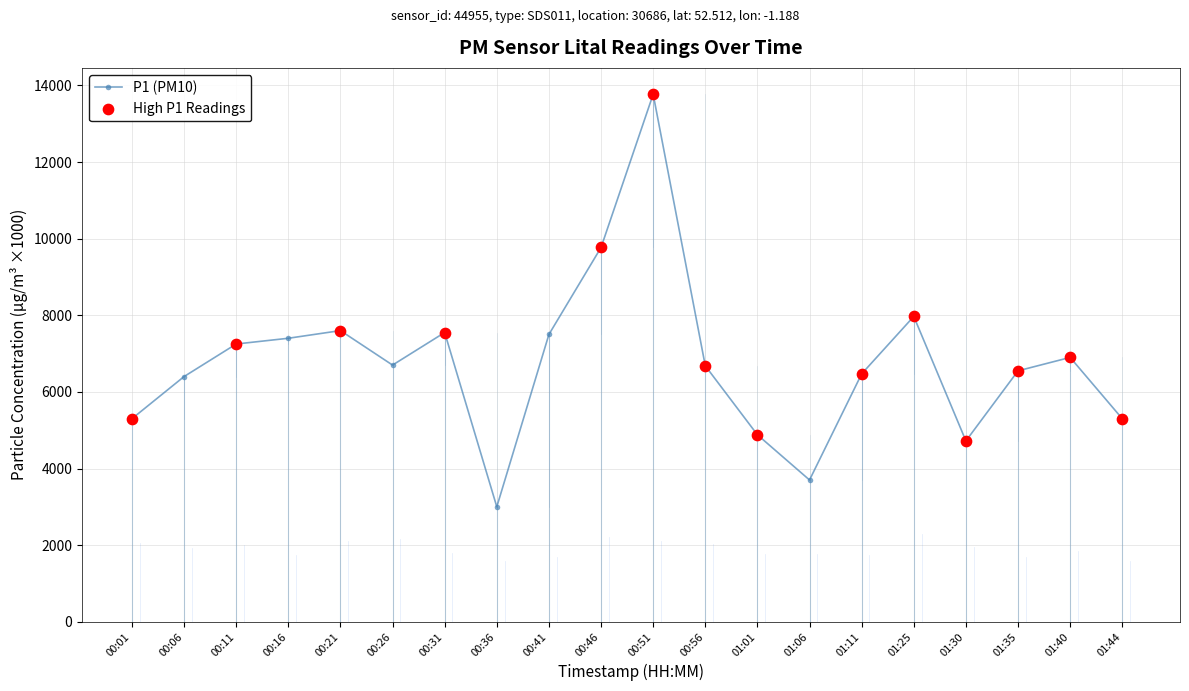

What is the change in value from 00:31 to 01:01?

-2670